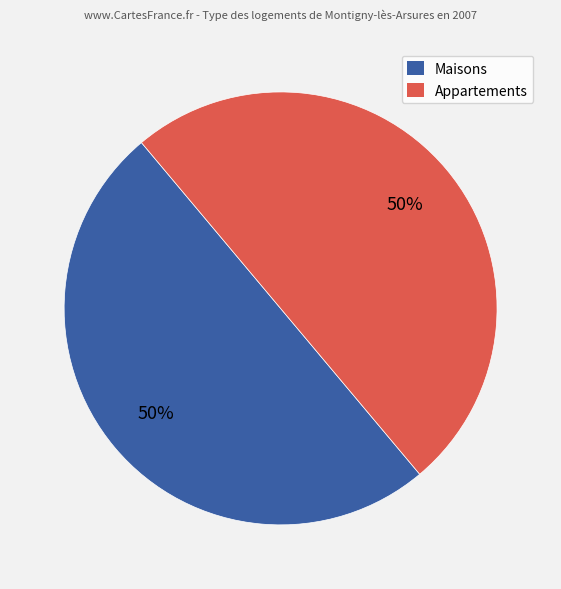

How many segments does this pie chart have?

2